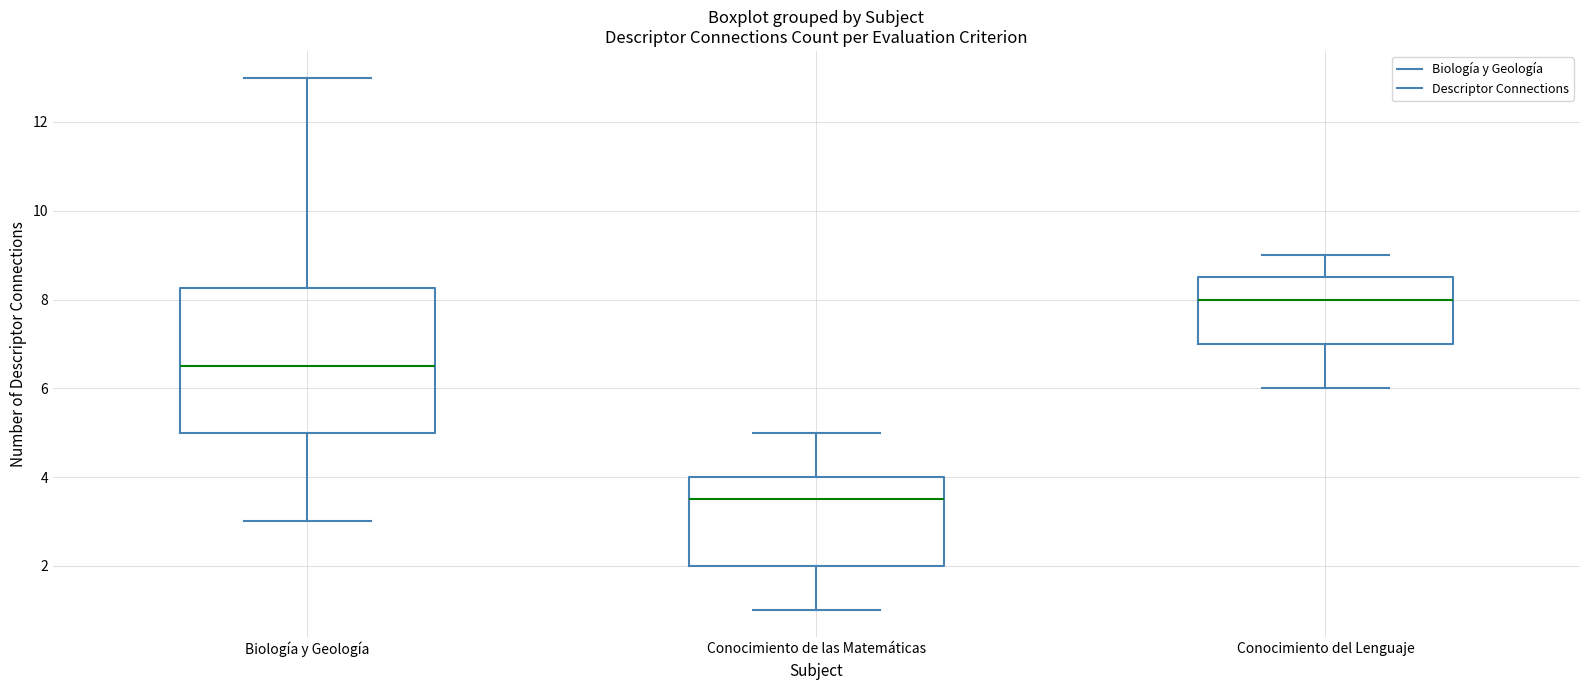

Where is the lower edge of the box for Conocimiento de las Matemáticas on the y-axis? The values are not printed on the chart, so give them approximately, as read against the axis.

2.0